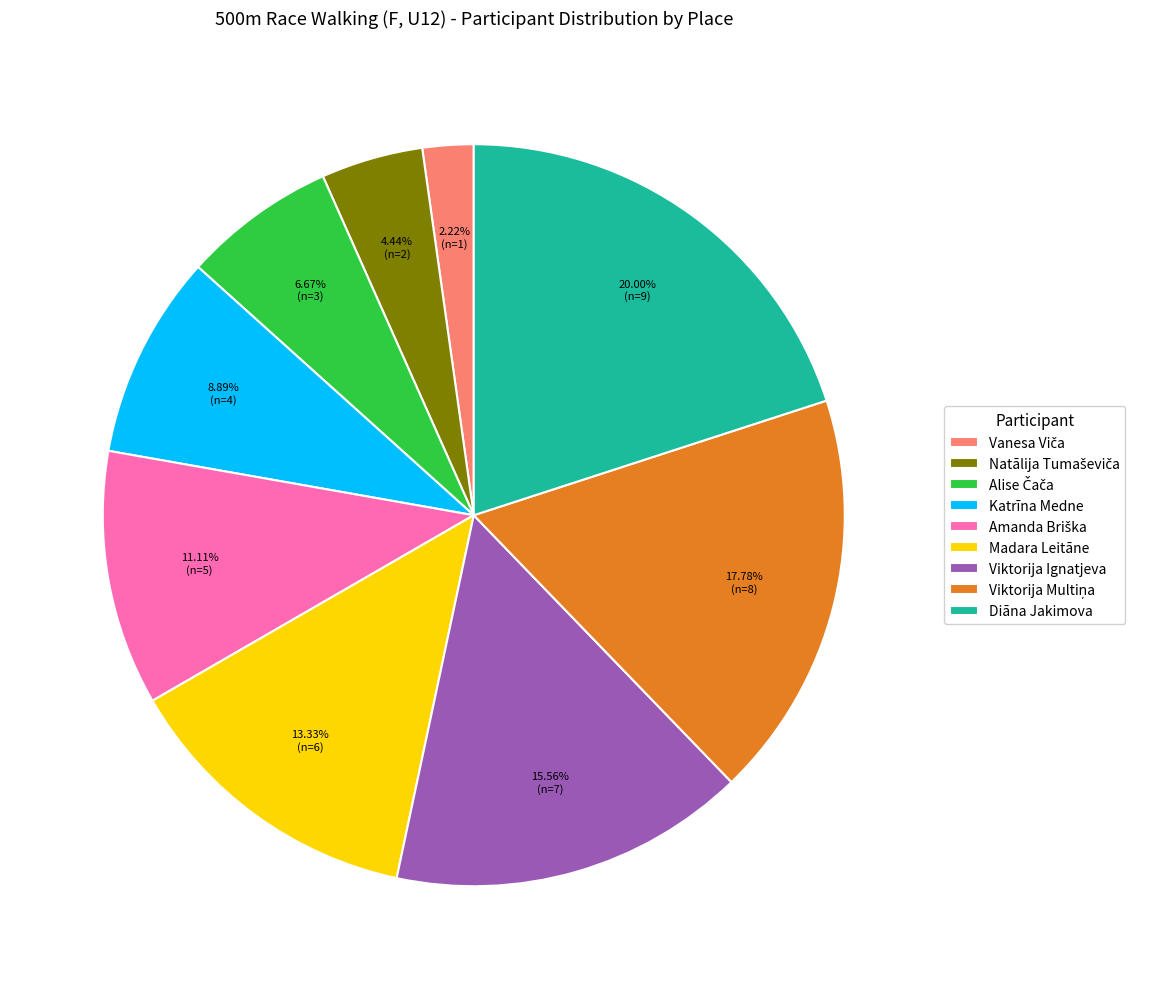

Does Viktorija Ignatjeva represent more than half of the total?

No